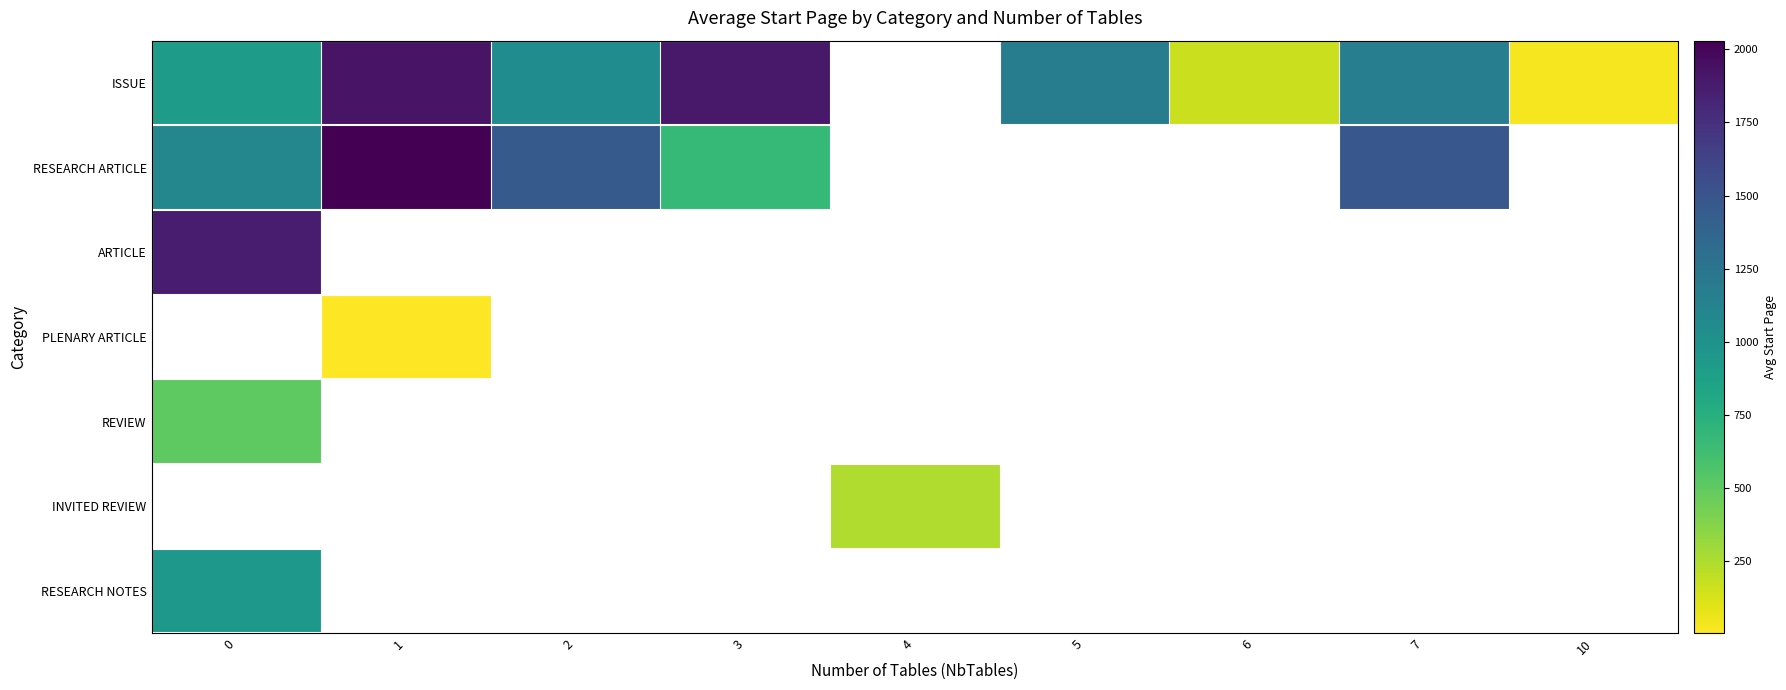

Between 3 and 5, which series saw the biggest shift?

ISSUE